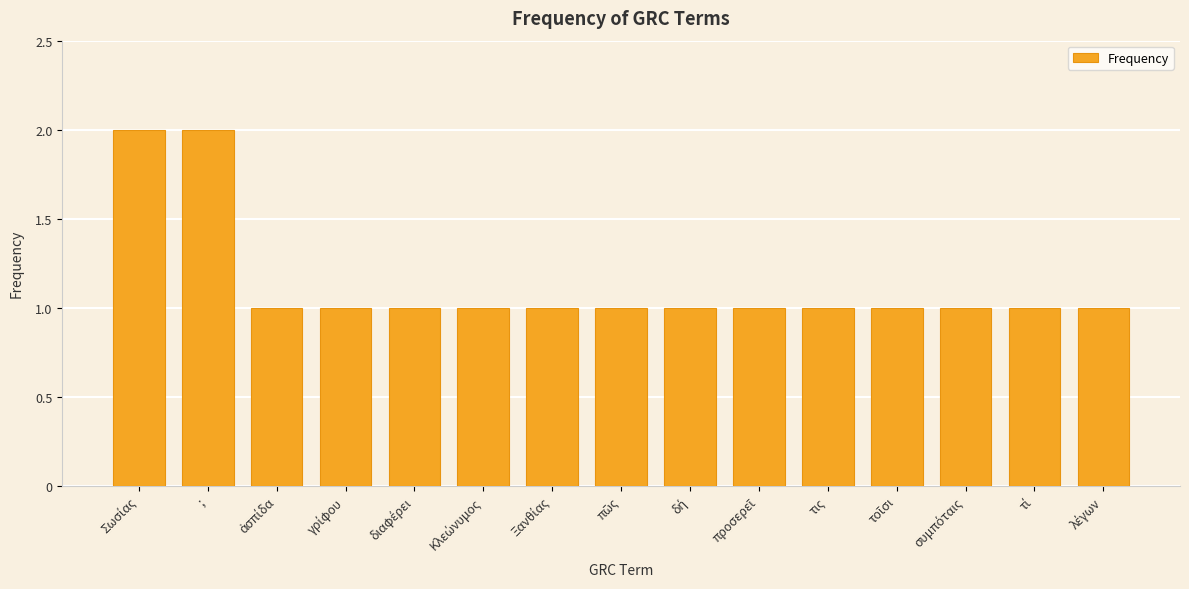

What is the sum of all values?

17